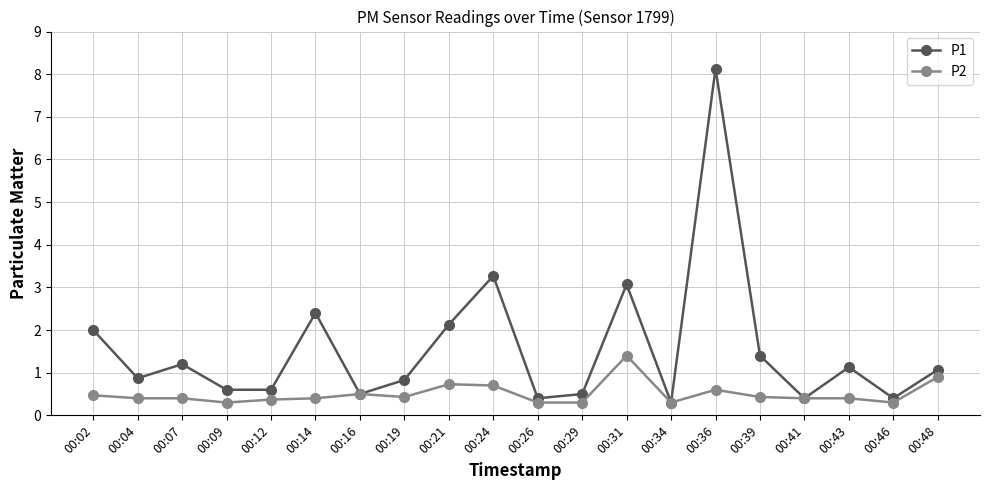

At 00:14, list the series in order from largest to smallest.

P1, P2